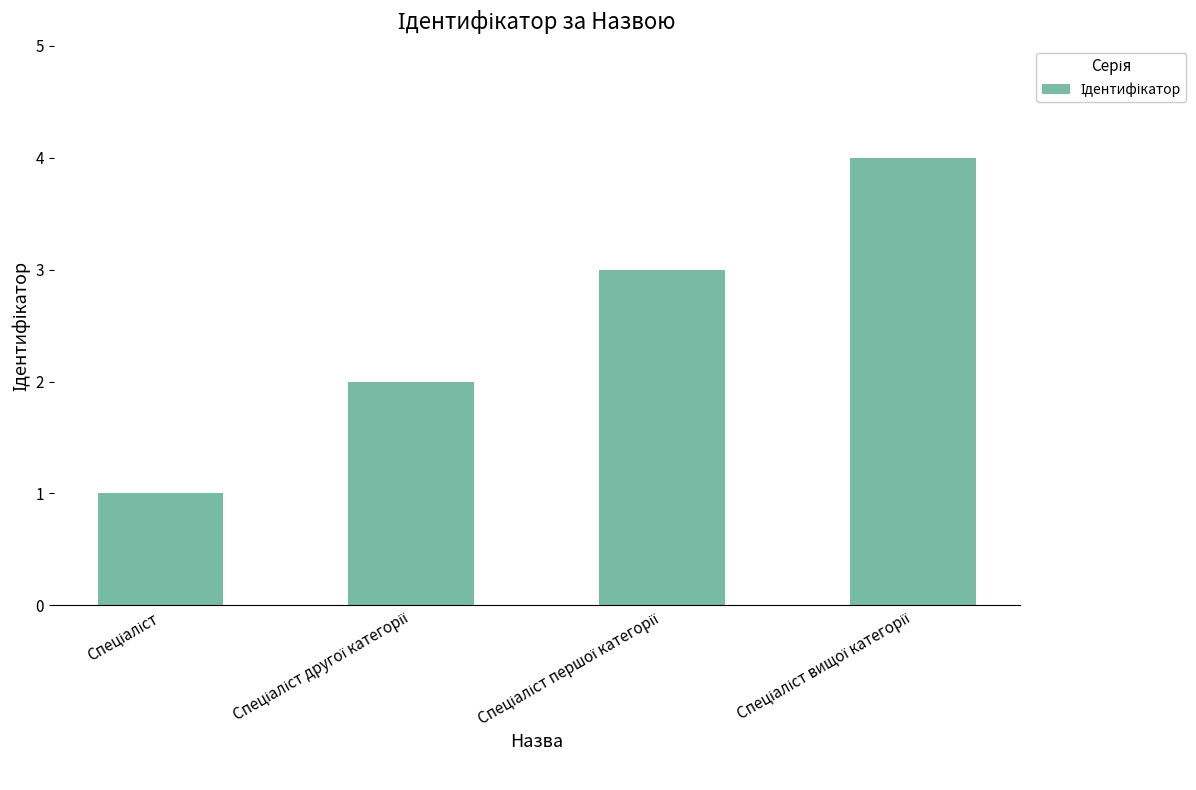

What is the minimum value shown in the chart?

1